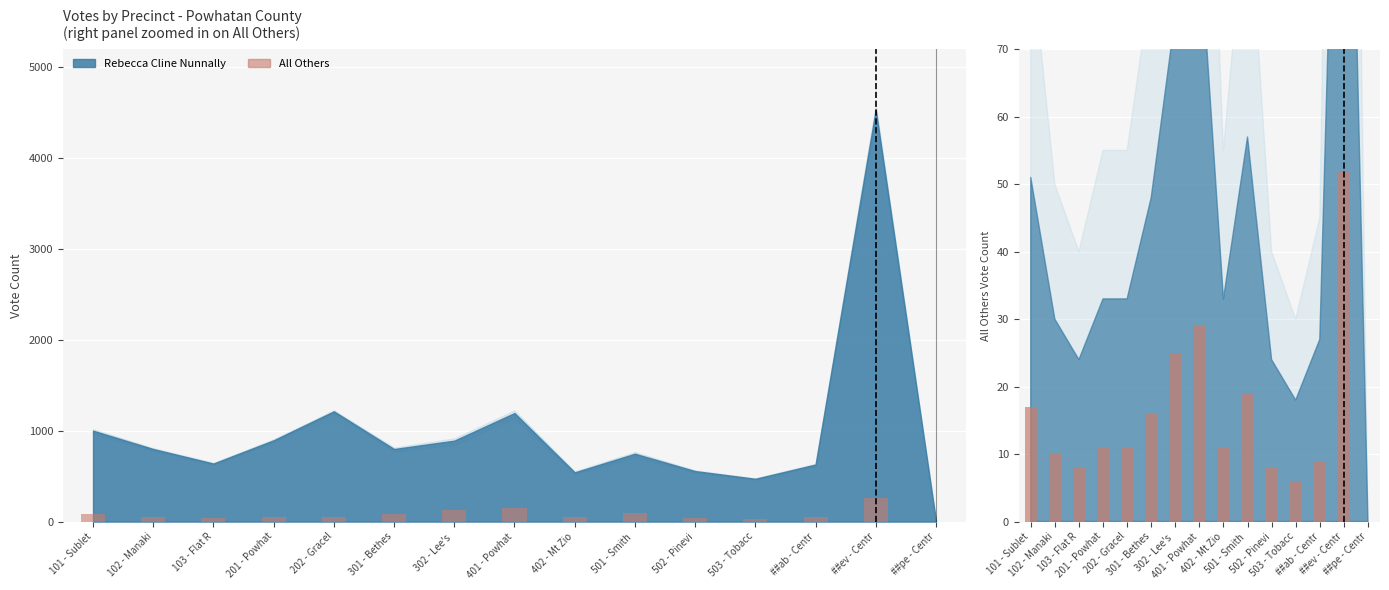

List the labels in order of All Others (scaled) value, smallest first.

##pe - Centr, 503 - Tobacc, 103 - Flat R, 502 - Pinevi, ##ab - Centr, 102 - Manaki, 201 - Powhat, 202 - Gracel, 402 - Mt Zio, 301 - Bethes, 101 - Sublet, 501 - Smith , 302 - Lee's , 401 - Powhat, ##ev - Centr